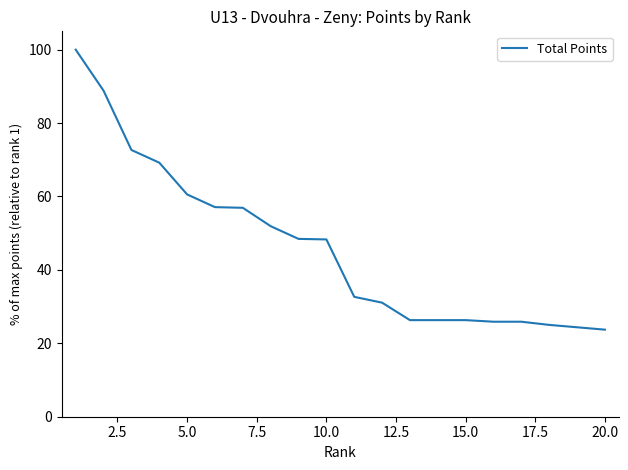

What is the maximum value shown in the chart?

100.0